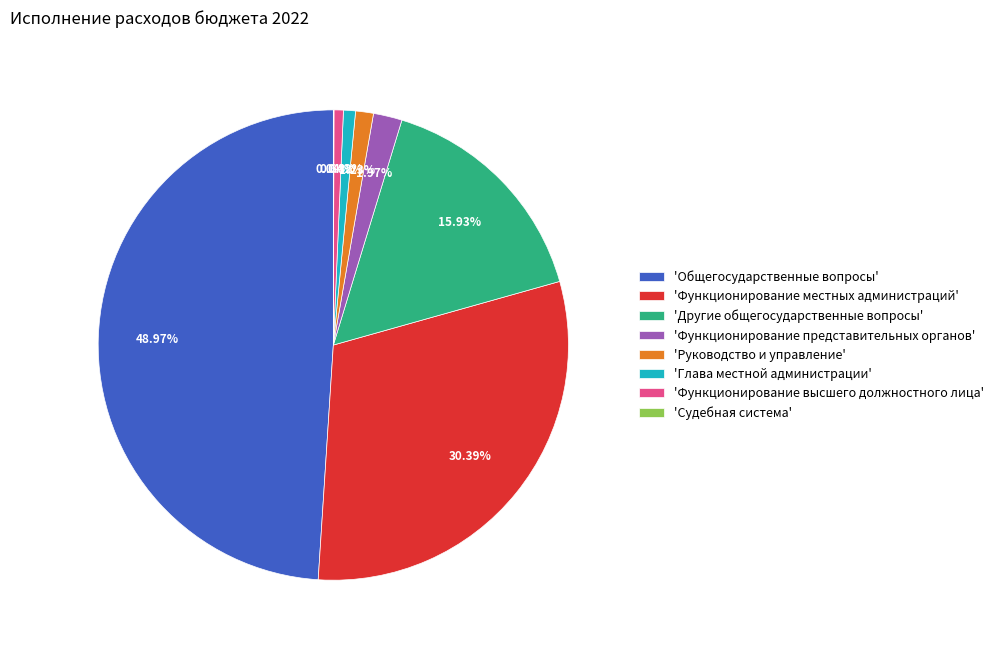

Which category has the biggest portion of the pie?

'Общегосударственные вопросы'